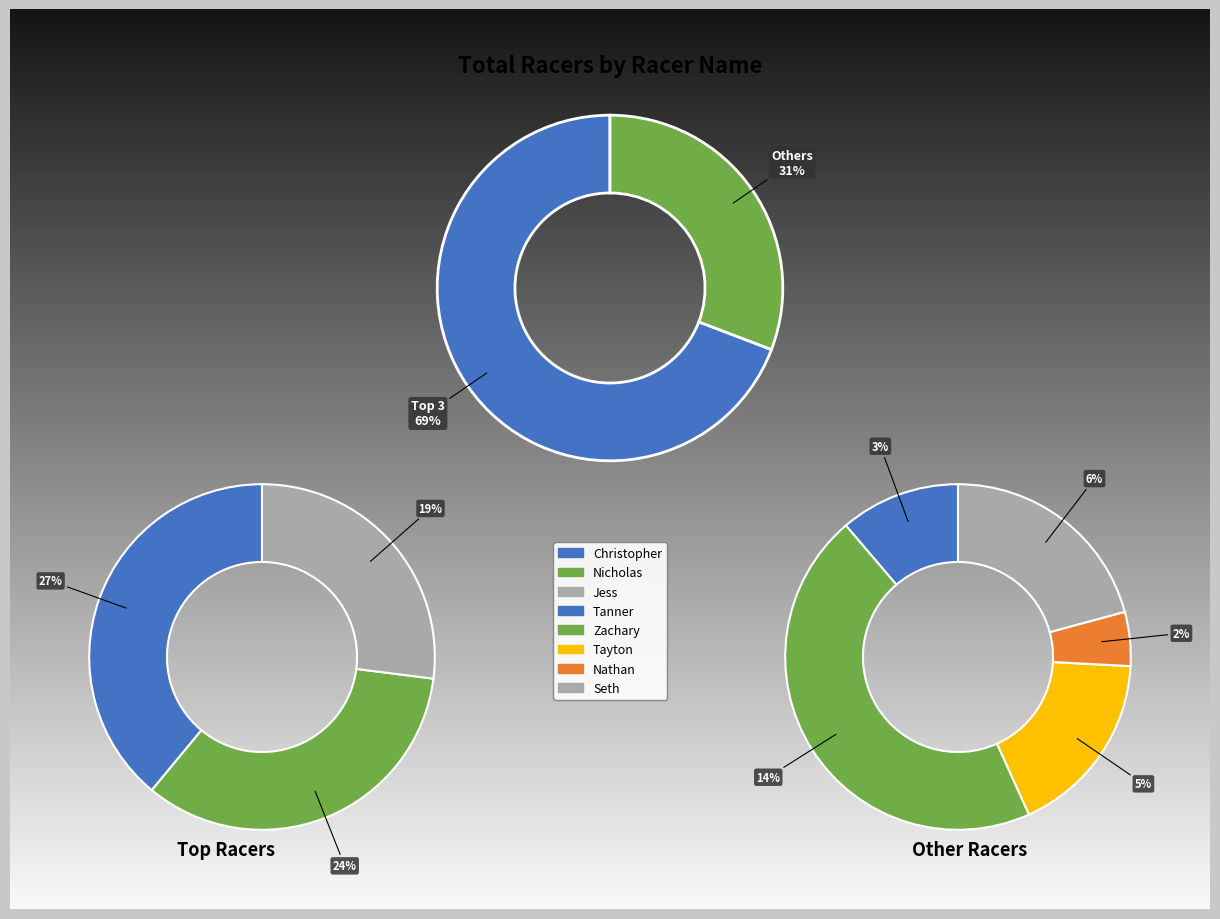

Which slice is the smallest?

Nathan